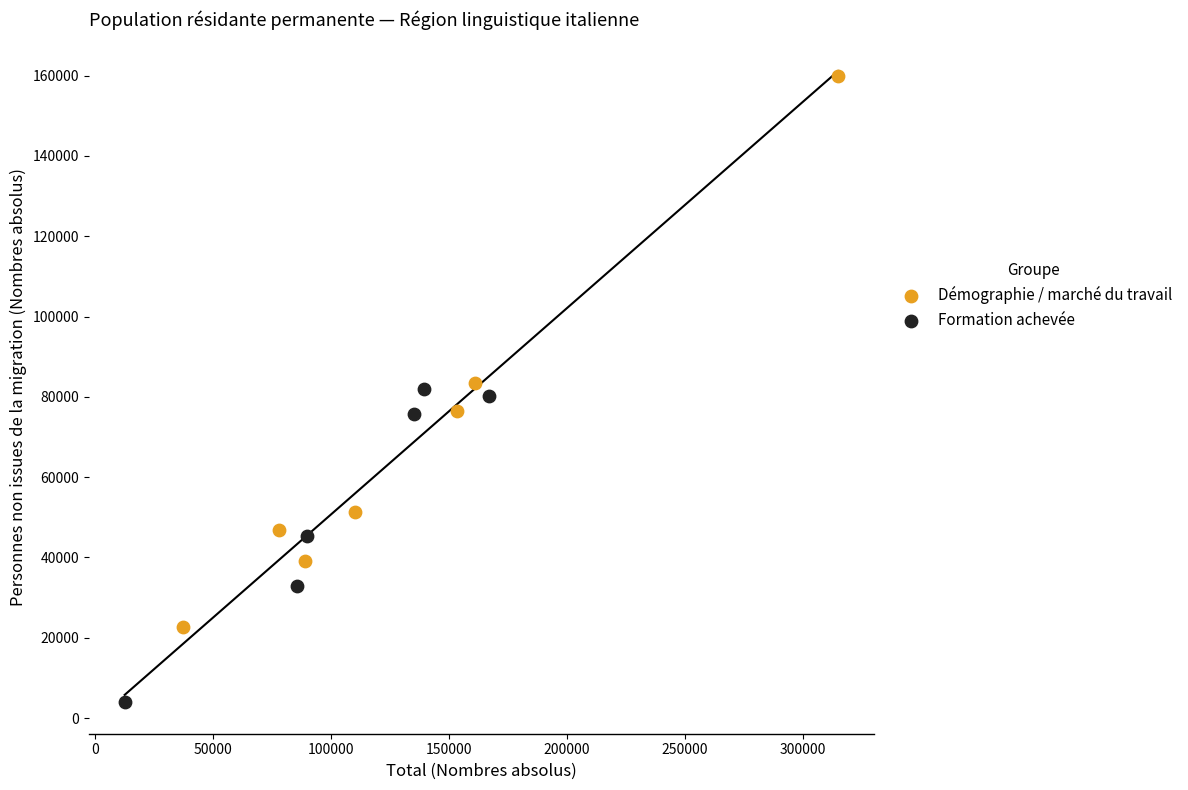

Which series reaches the maximum Y coordinate?

Démographie / marché du travail